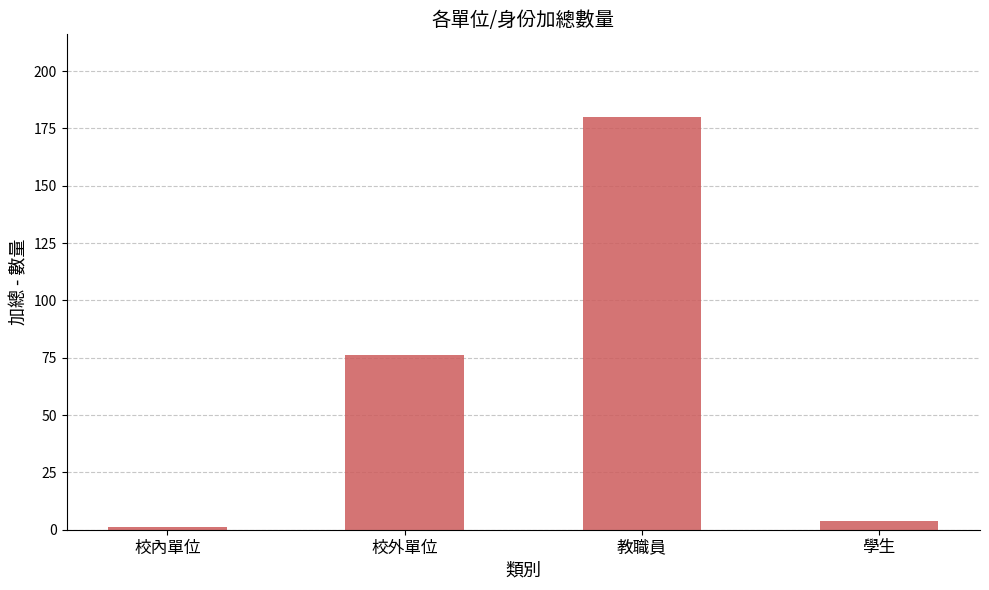

Where is the data nearest to the value 90?

校外單位